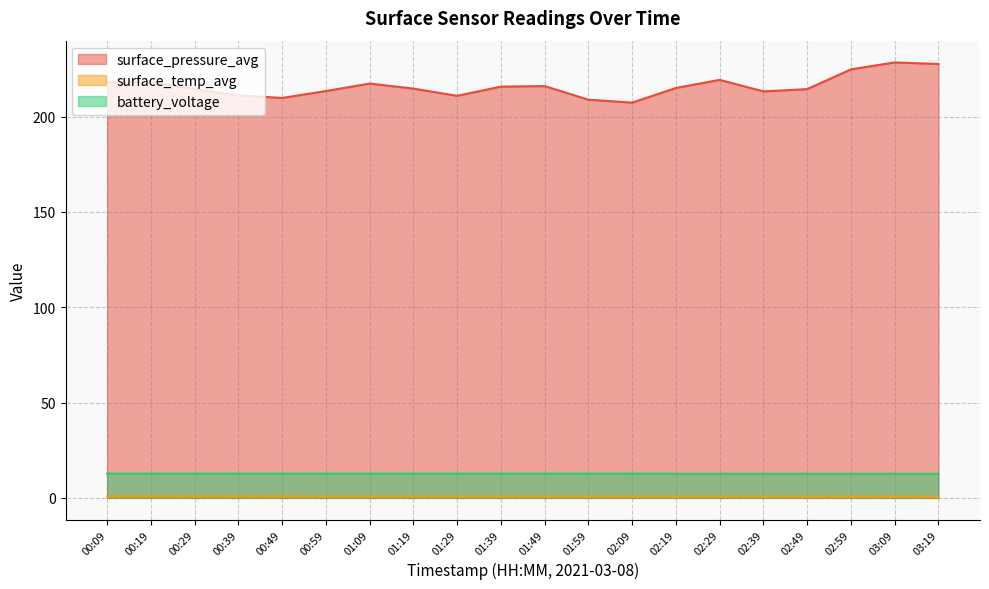

What is the minimum value for battery_voltage?

12.7